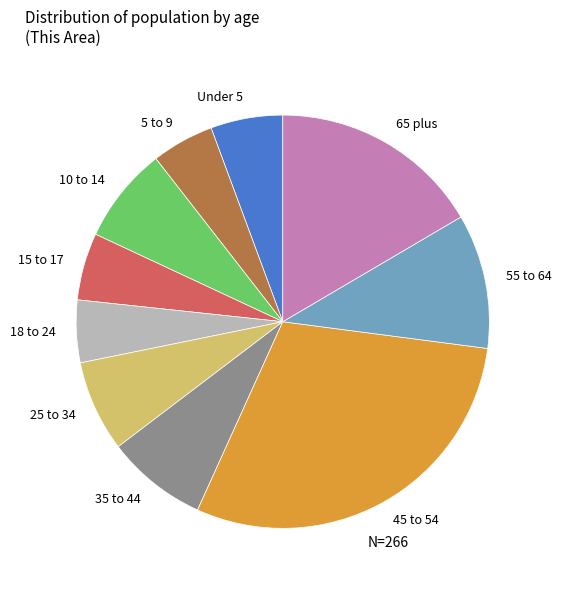

Combined, do 5 to 9 and 25 to 34 account for over 50%?

No